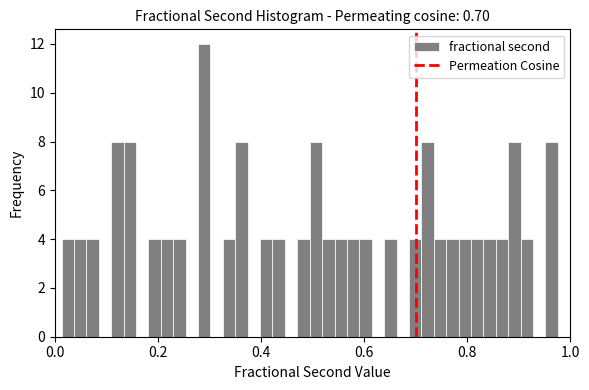

Around what value on the x-axis is the tallest bar? Give the approximate position of its centre, as read against the axis.

0.28